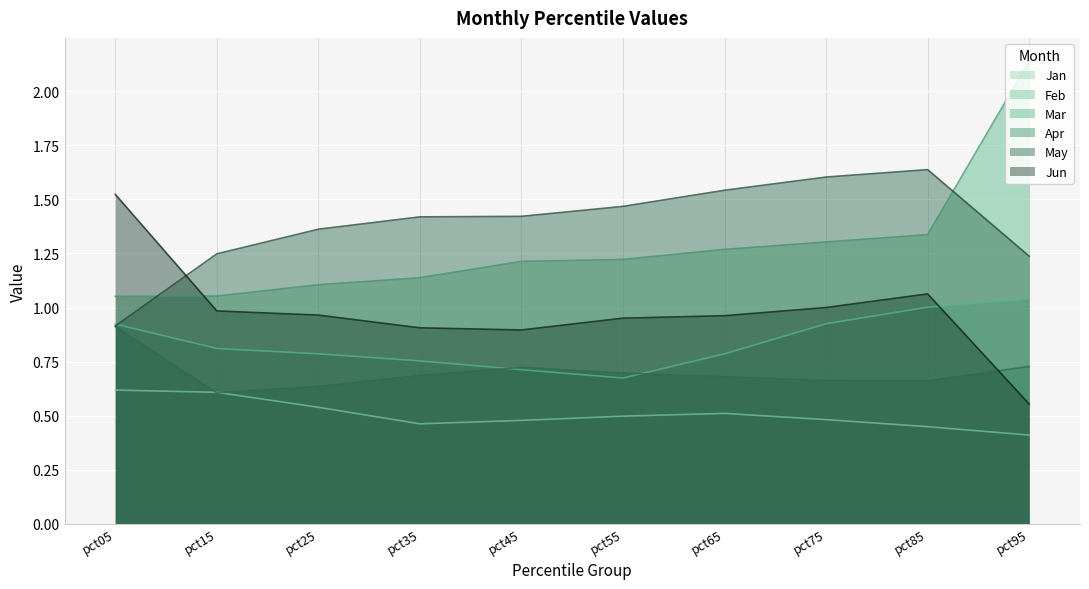

True or false: Apr and Mar intersect in this chart.

False